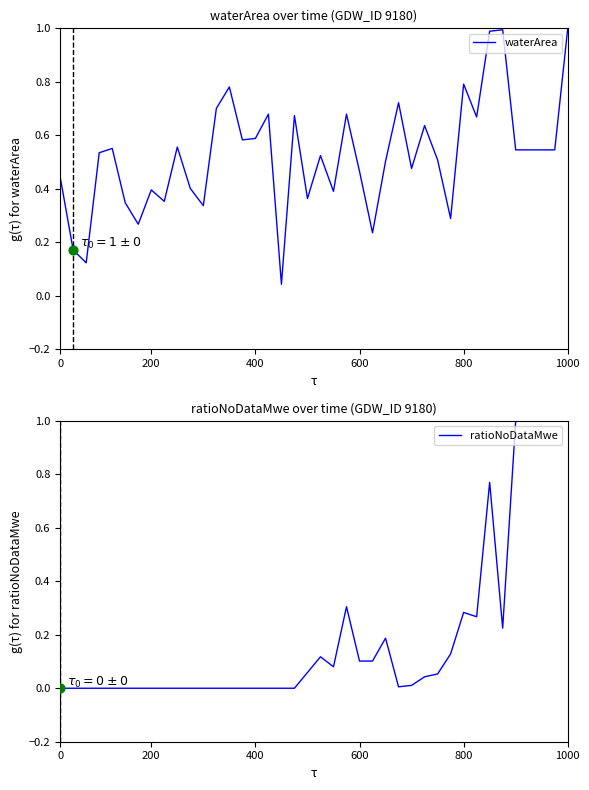

What are all the series names shown in the legend?

waterArea, ratioNoDataMwe